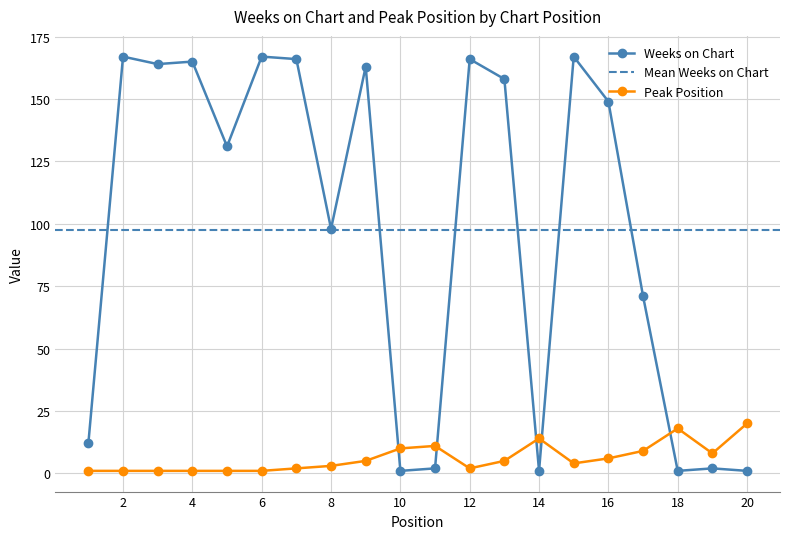

True or false: Peak Position has a value of 13 at 10.

False